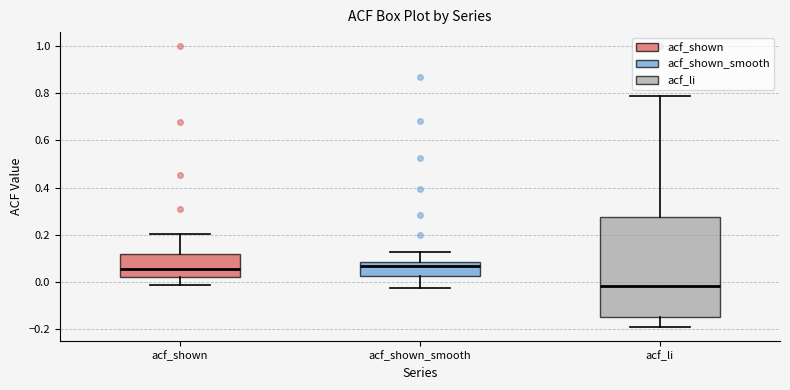

Which box has the lowest median line?

acf_li